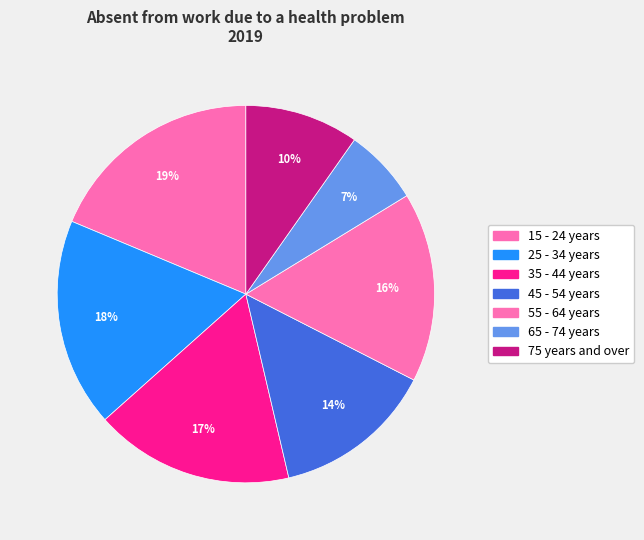

How many segments does this pie chart have?

7